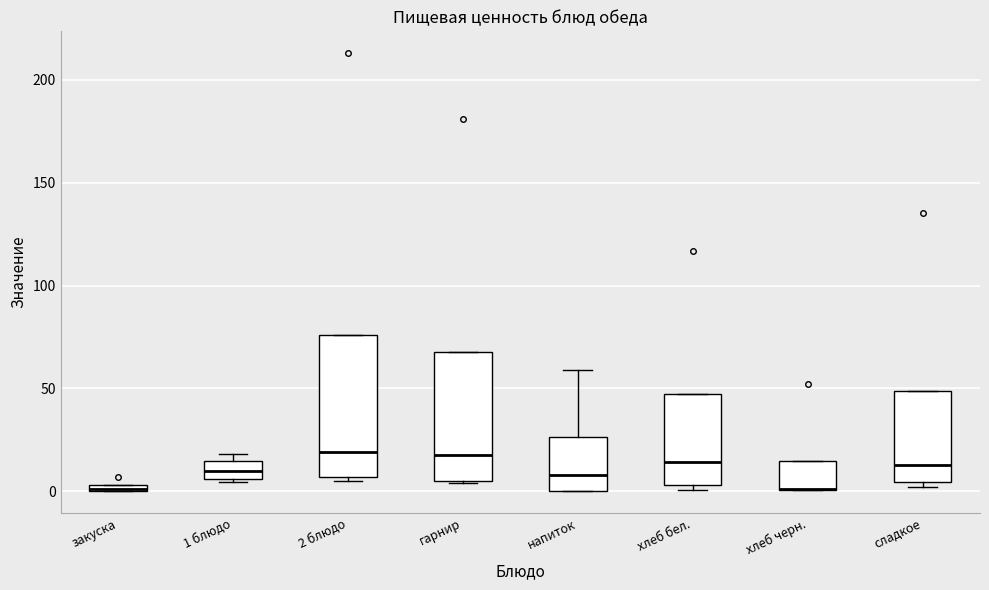

Which box is the tallest, from its lower edge to its upper edge?

2 блюдо